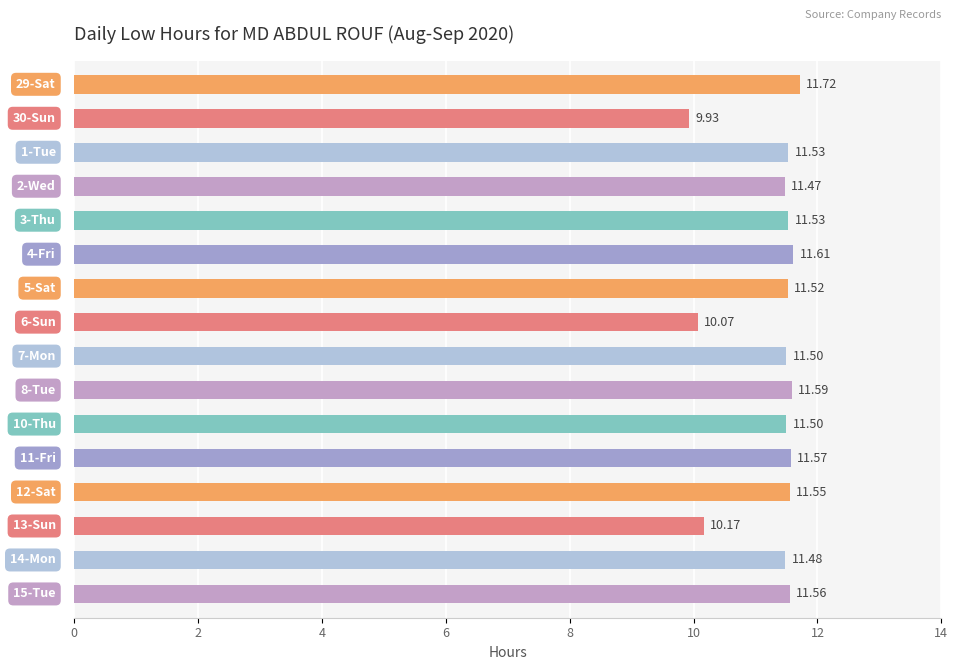

Are the bars grouped side by side (vs. stacked)?

No